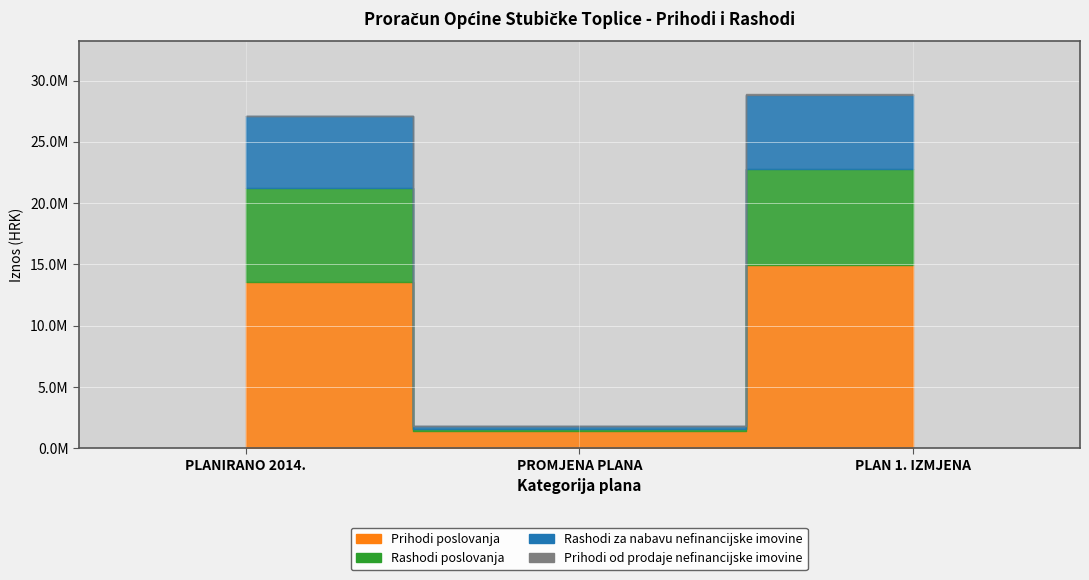

What is the total value across all series at PLANIRANO 2014.?

27086000.0